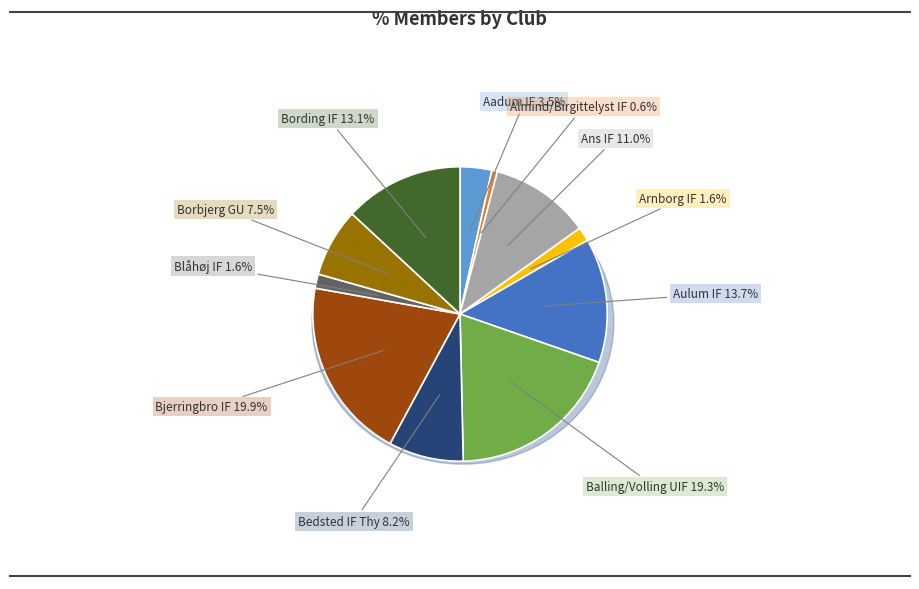

Rank the categories by value from highest to lowest.

Bjerringbro IF, Balling/Volling UIF, Aulum IF, Bording IF, Ans IF, Bedsted IF Thy, Borbjerg GU, Aadum IF, Arnborg IF, Blåhøj IF, Almind/Birgittelyst IF